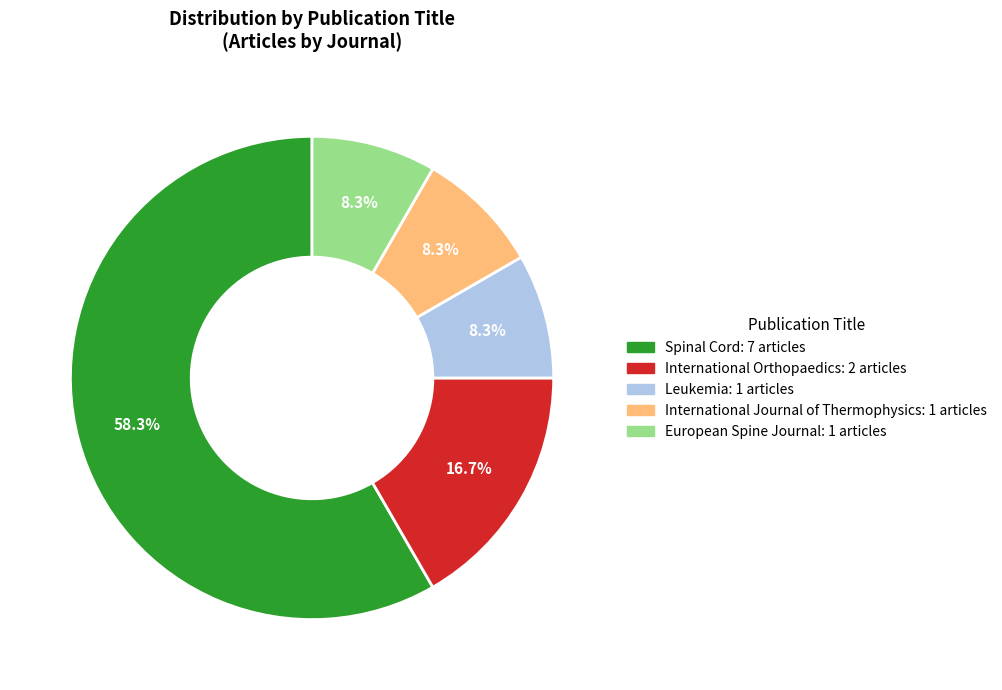

Does Spinal Cord represent more than half of the total?

Yes